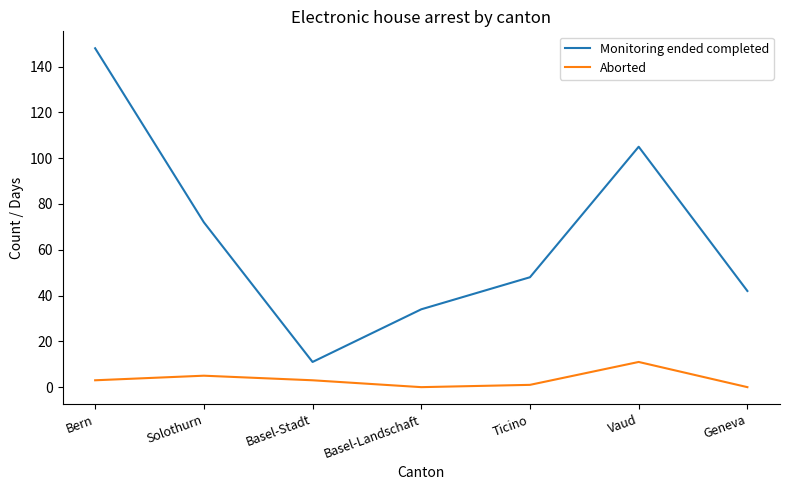

Is the value of Aborted at Vaud greater than the value of Monitoring ended completed at Ticino?

No